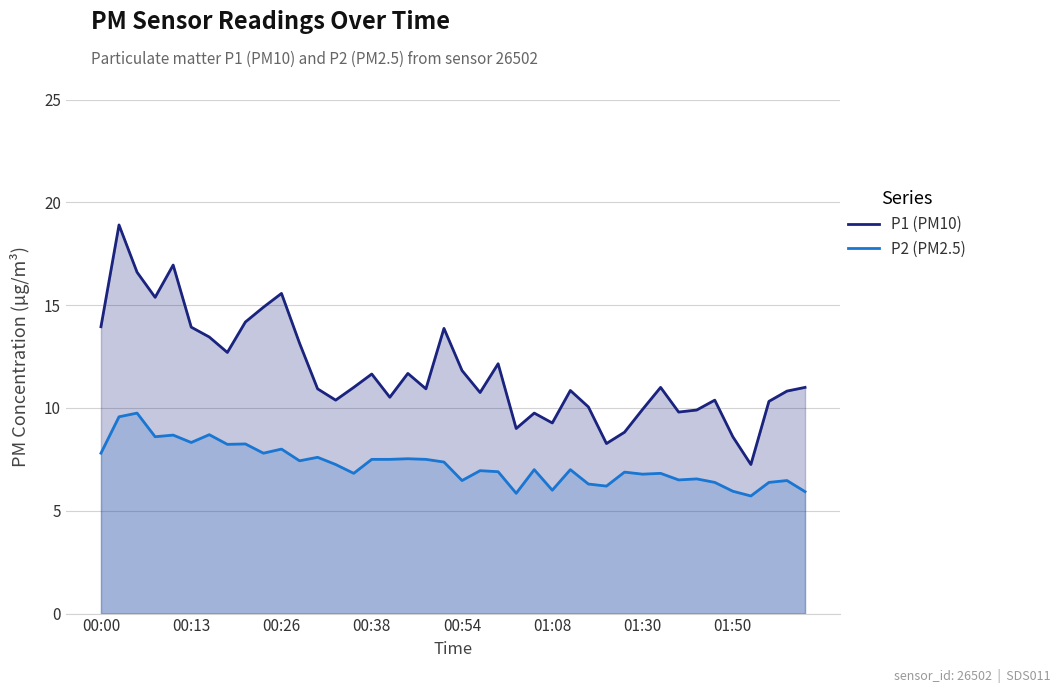

What is the value of the P2 (PM2.5) point at the 36th from the left?

6.0